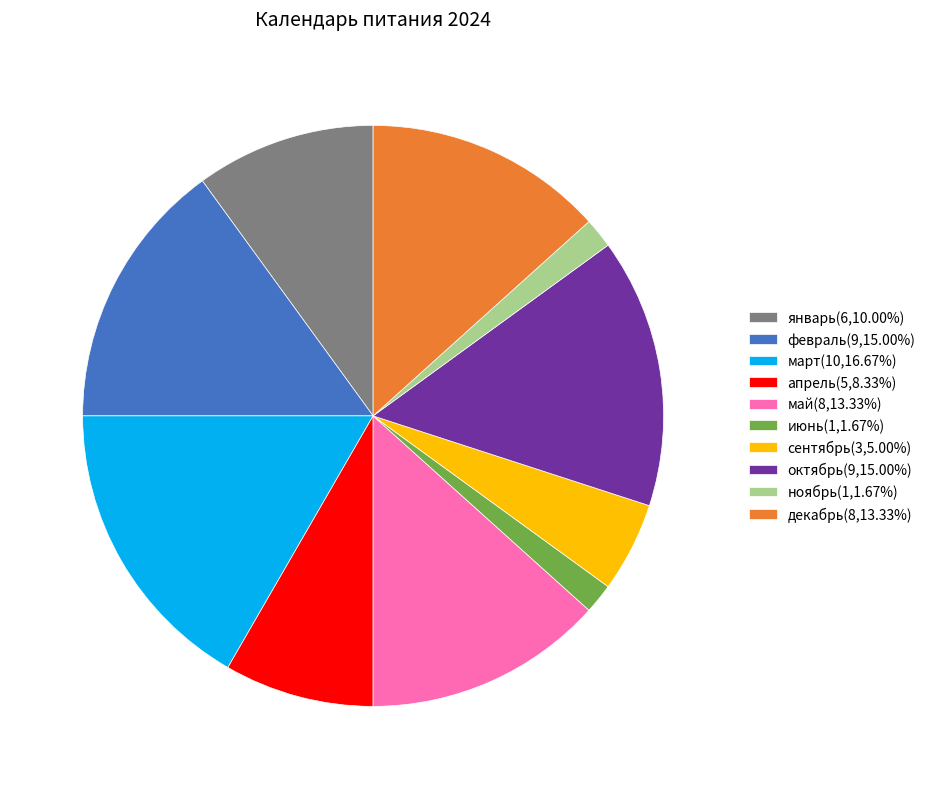

Is there any slice that represents more than half of the pie?

No